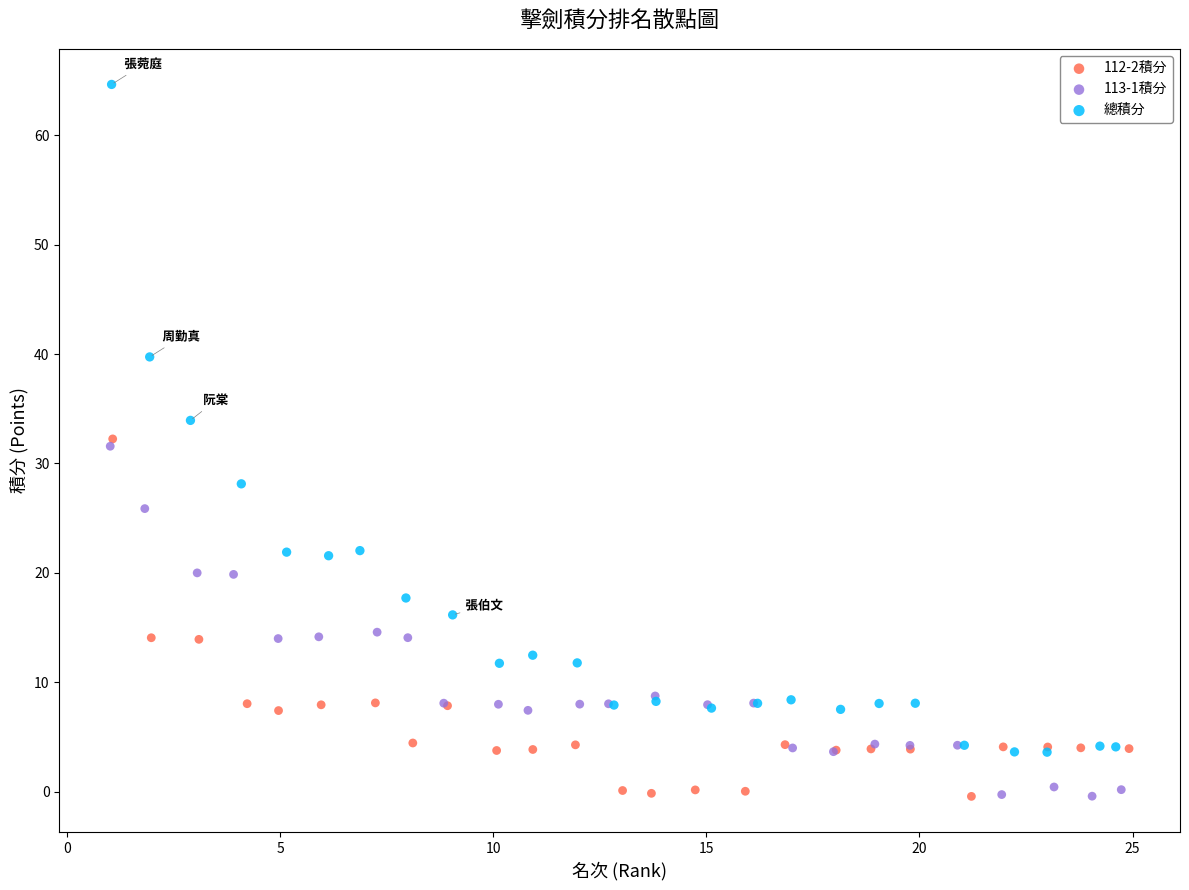

Which series has the largest Y range (max minus min)?

總積分